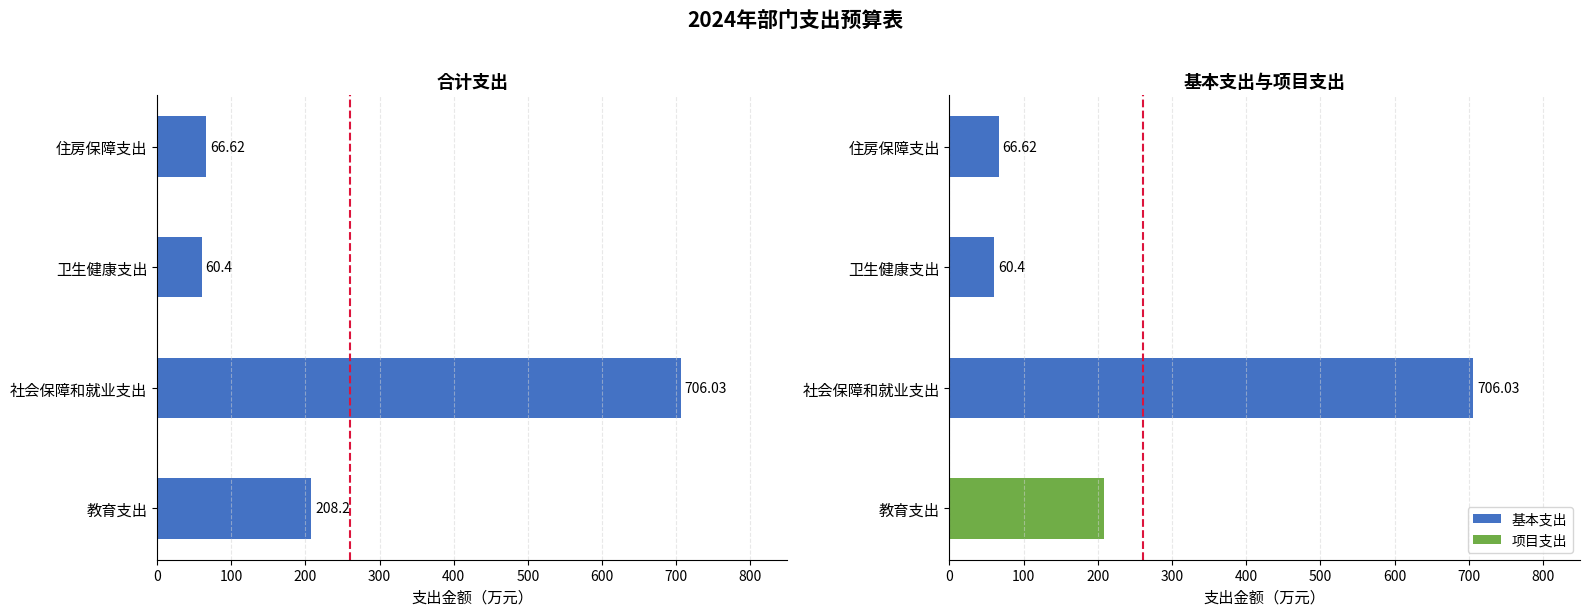

Reading left to right, list all the values displayed in this chart.

合计: 208.2	706.0	60.4	66.6
基本支出: 0.0	706.0	60.4	66.6
项目支出: 208.2	0.0	0.0	0.0